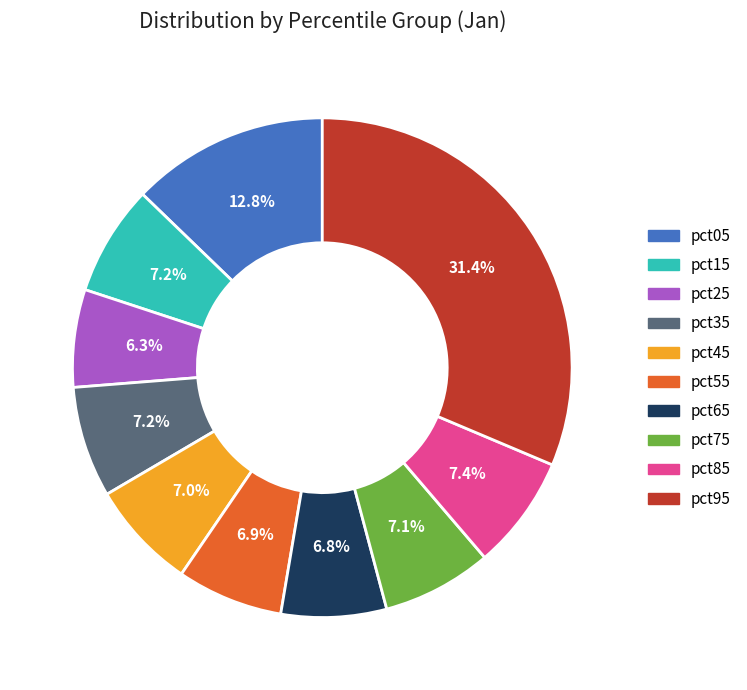

To the nearest percent, what is the difference between the pct15 and pct95 slice percentages?

24%